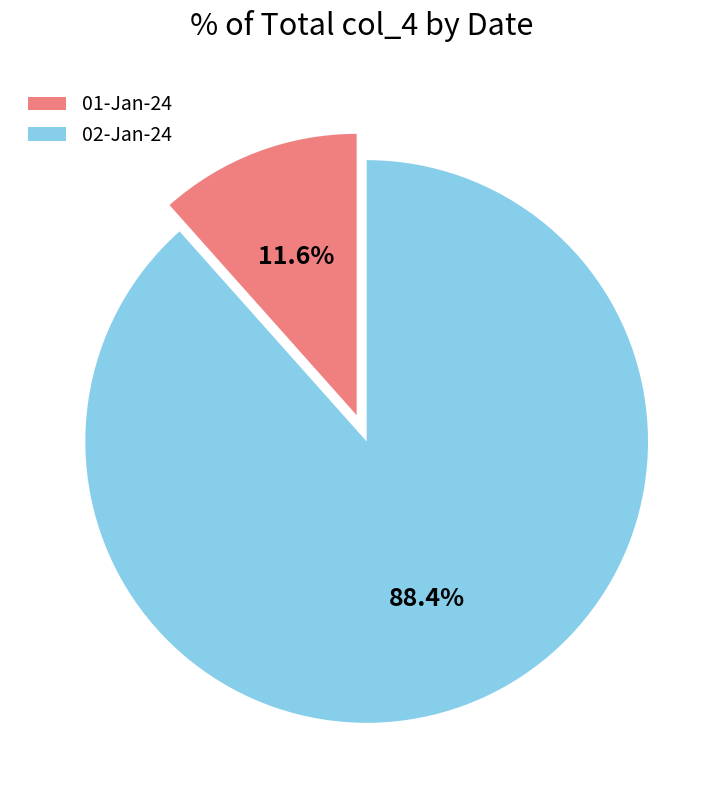

Does 02-Jan-24 account for over 50% of the chart?

Yes